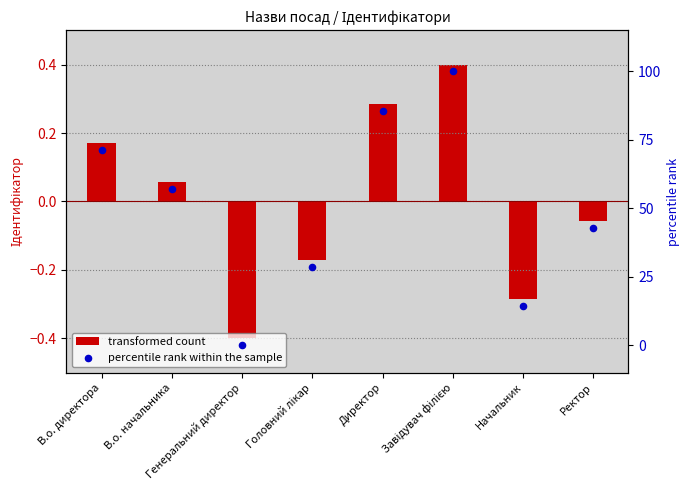

Which series contains the highest Y value?

percentile rank within the sample